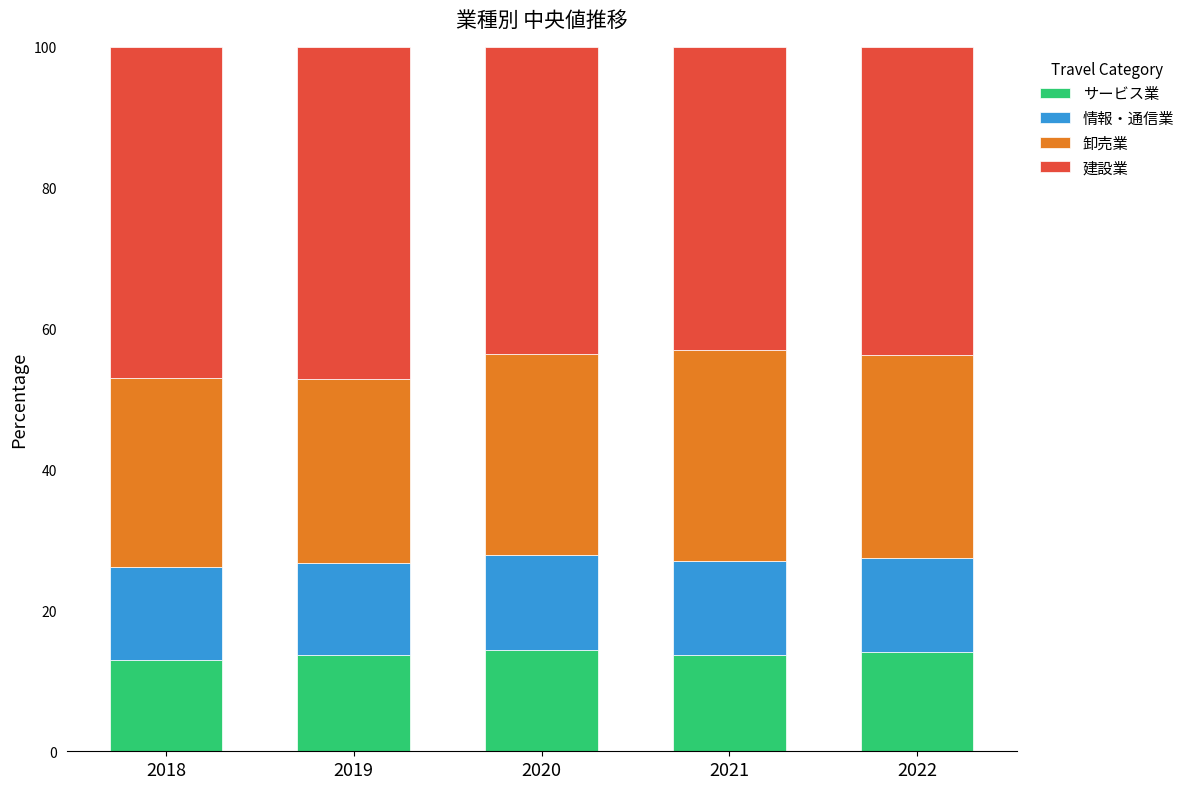

What are all the series names shown in the legend?

サービス業, 情報・通信業, 卸売業, 建設業